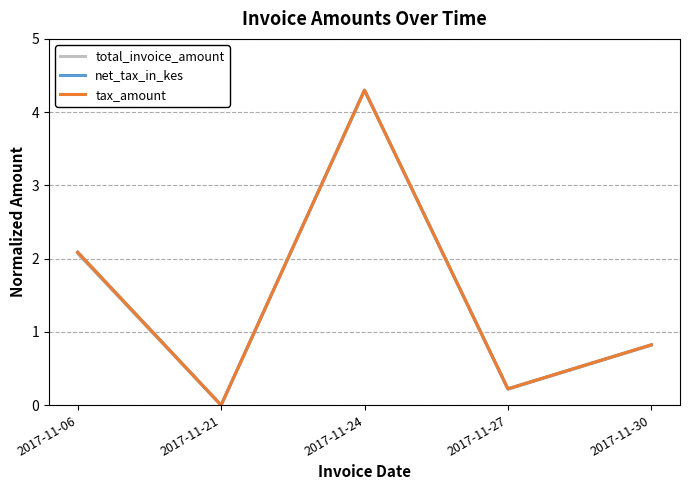

True or false: tax_amount and net_tax_in_kes cross at least once.

False